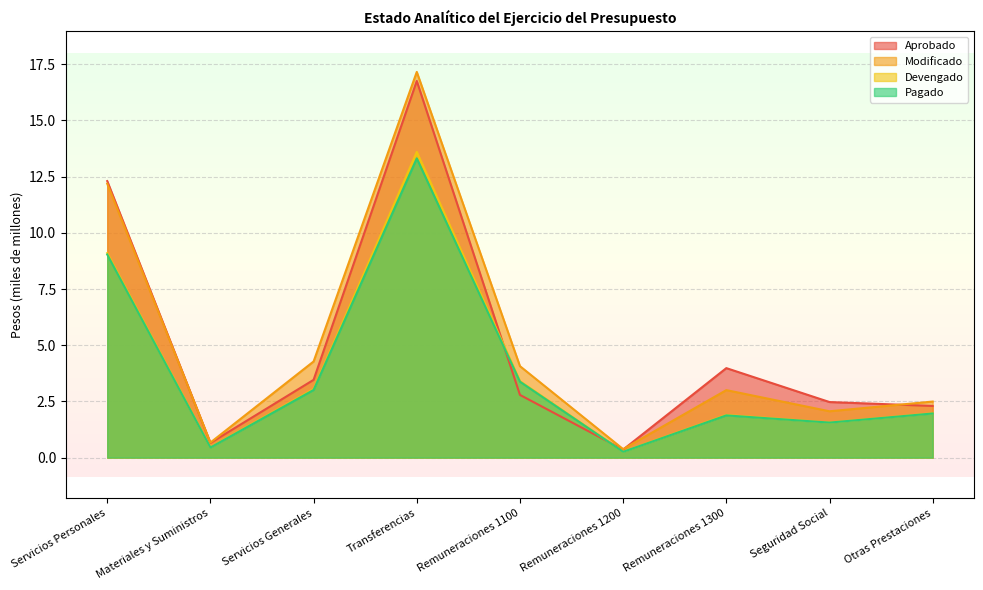

Between Servicios Generales and Remuneraciones 1300, which is larger?

Remuneraciones 1300